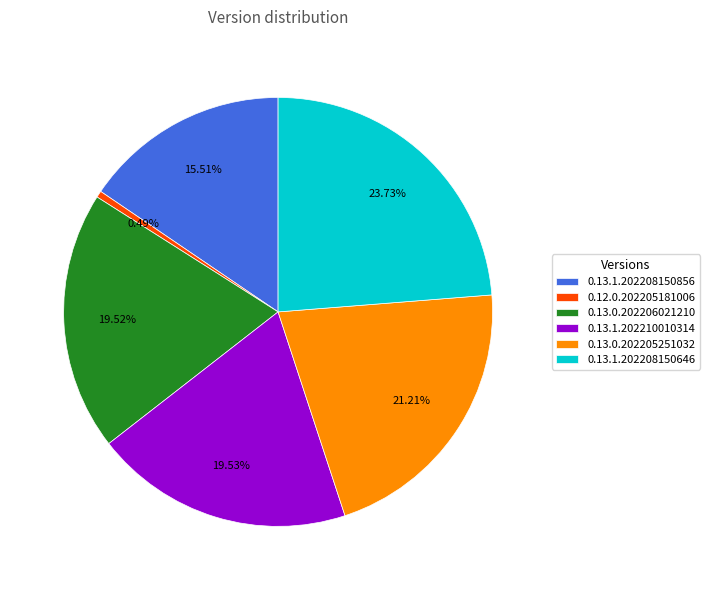

To the nearest percent, what is the average slice percentage?

17%